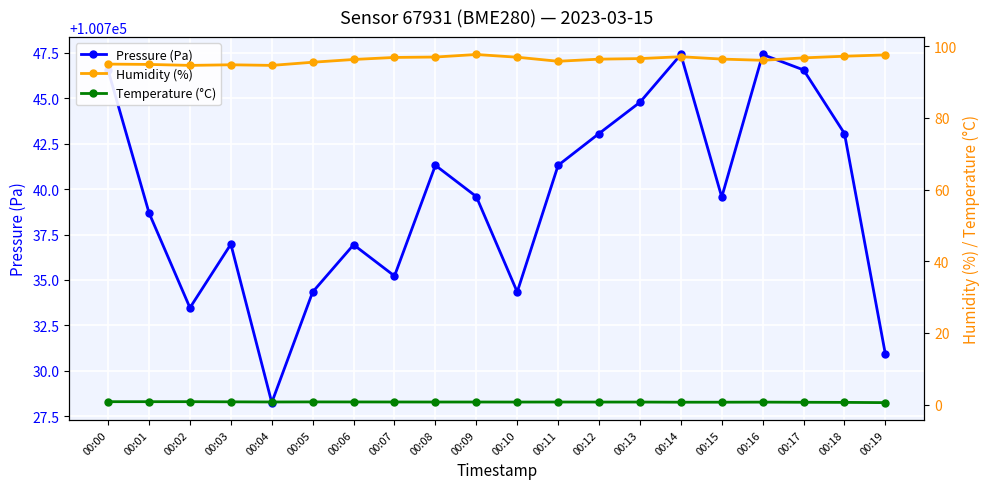

True or false: Temperature (°C) and Humidity (%) intersect in this chart.

False